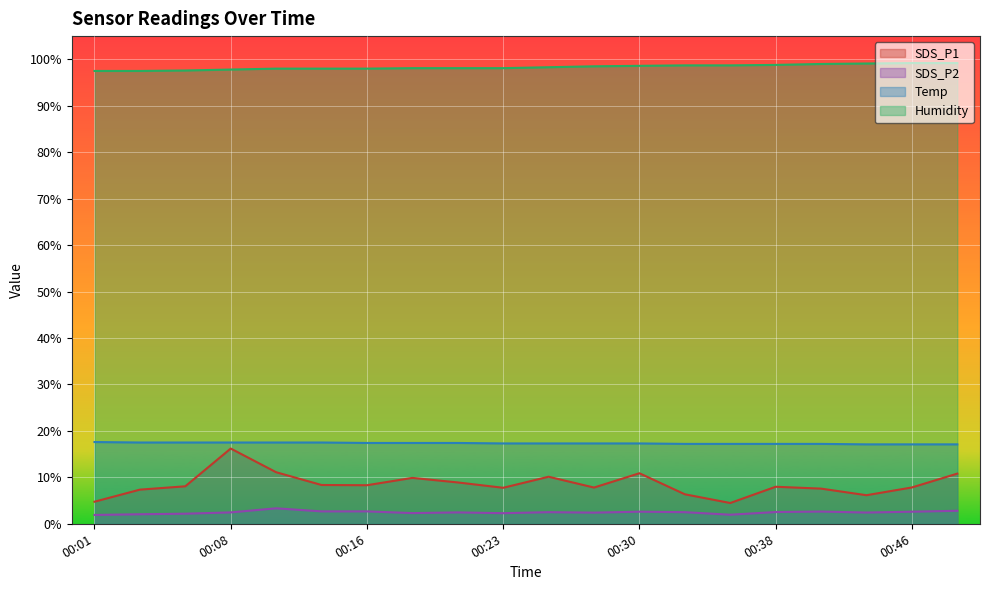

True or false: SDS_P1 and SDS_P2 intersect in this chart.

False